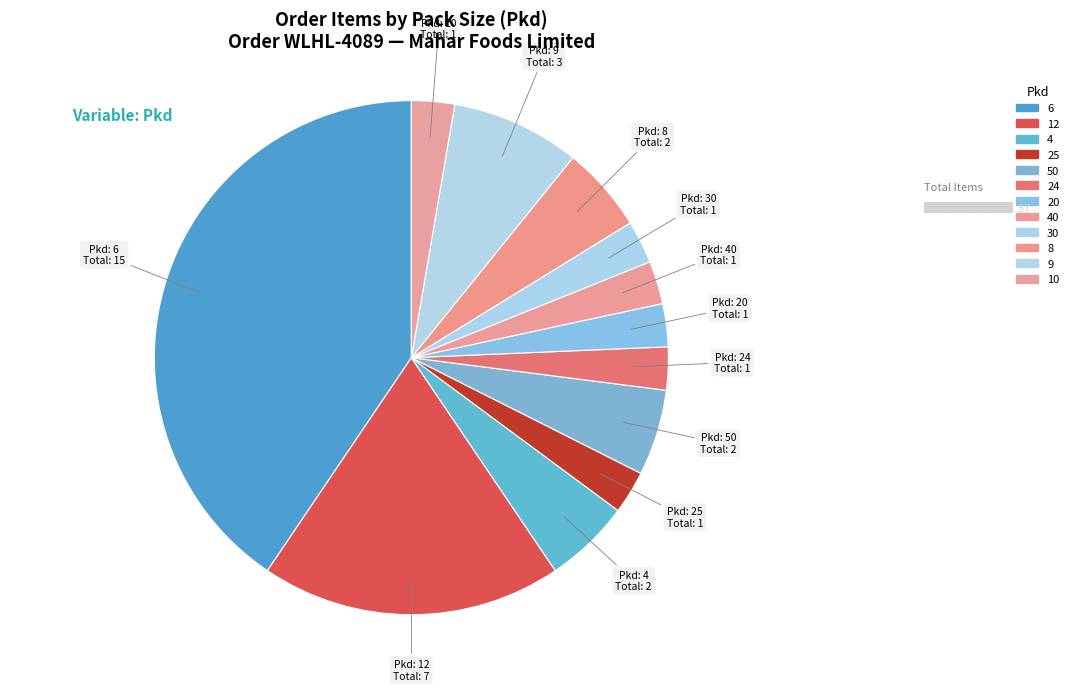

The 40 slice represents 2% of the pie. True or false?

False